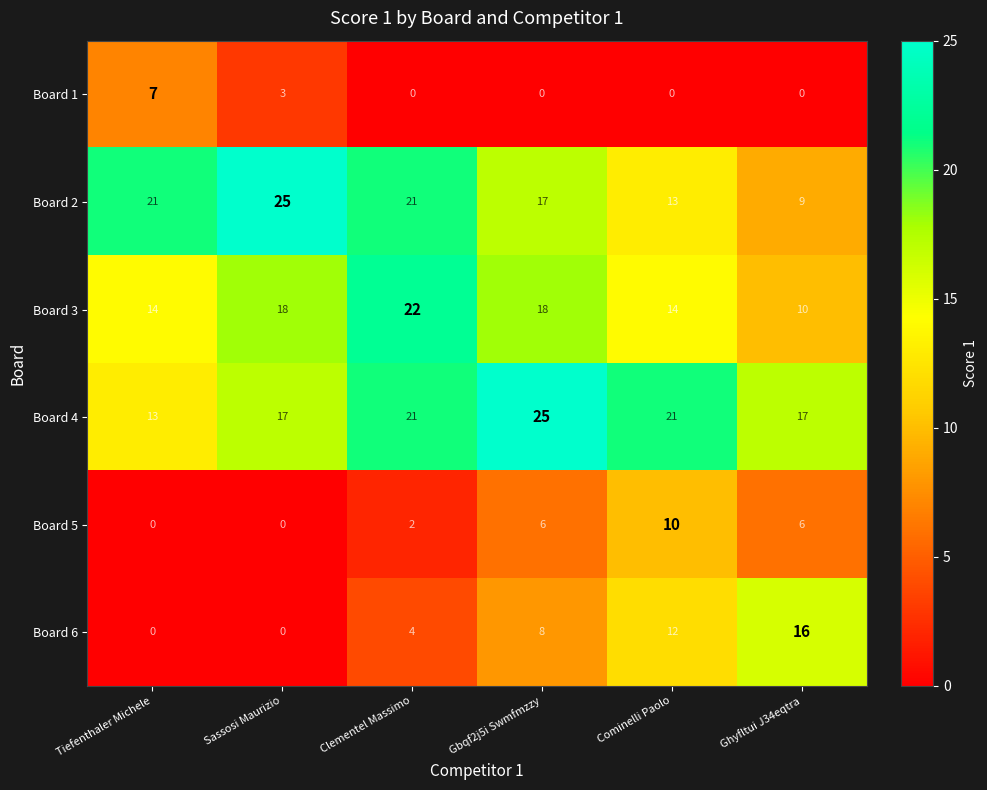

Which series has the largest total across all categories?

Board 4